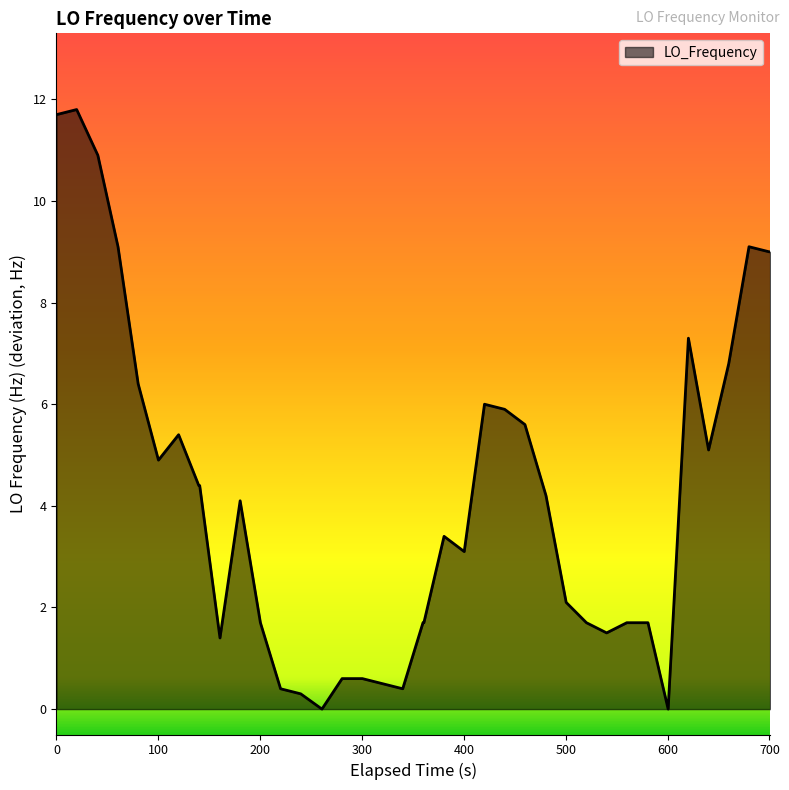

What is the maximum value shown in the chart?

11.8